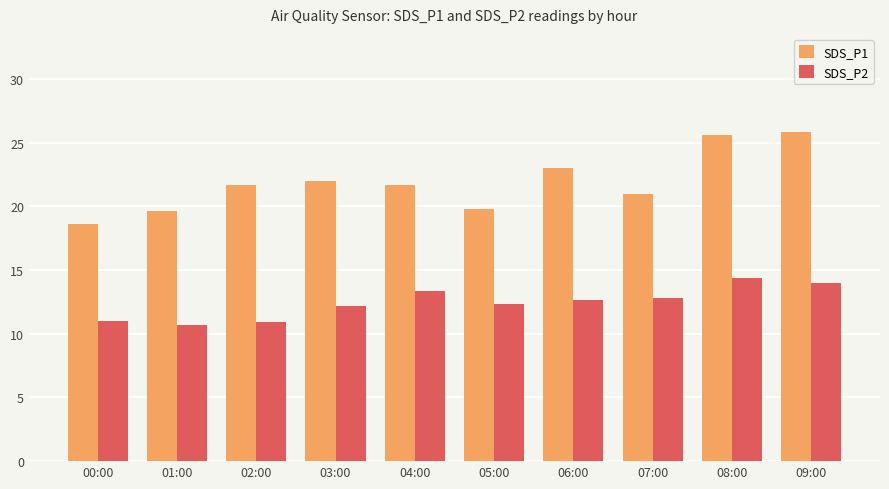

What is the value of the SDS_P2 bar at the 8th from the left?

12.8